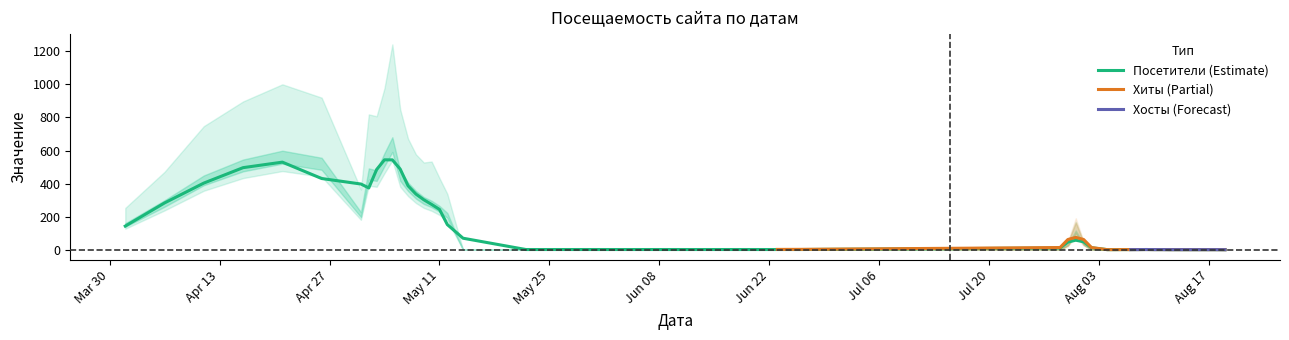

What is the label of the 11th point from the left?

2020-05-21